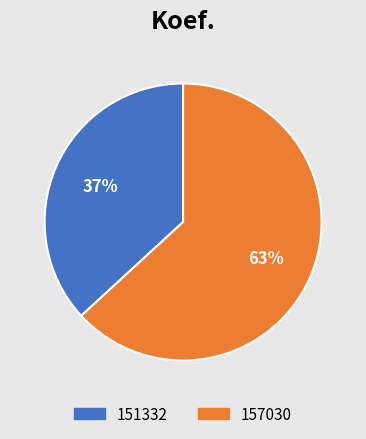

Count the number of slices in the pie.

2